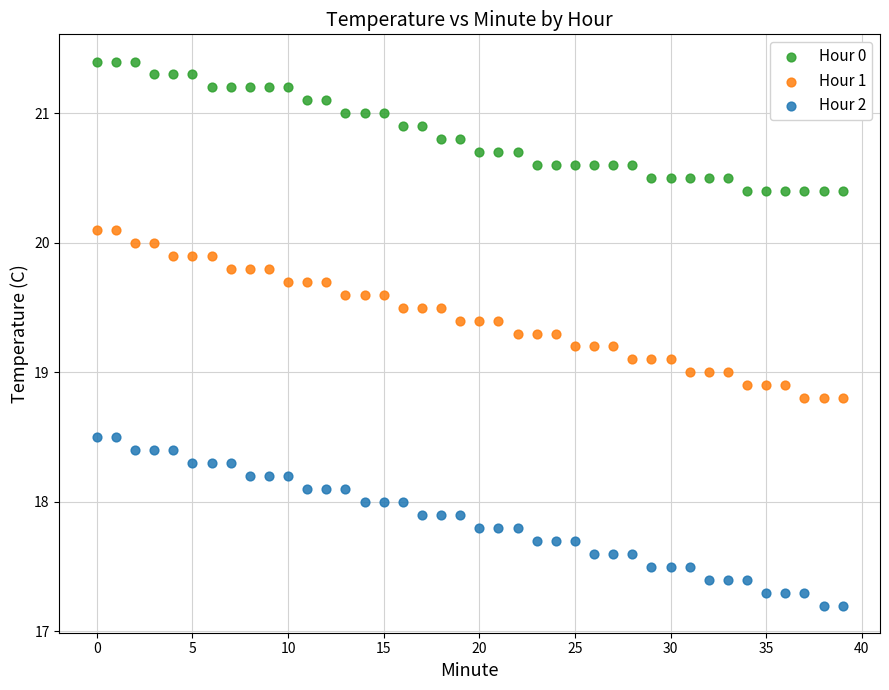

What are all the series names shown in the legend?

Hour 0, Hour 1, Hour 2